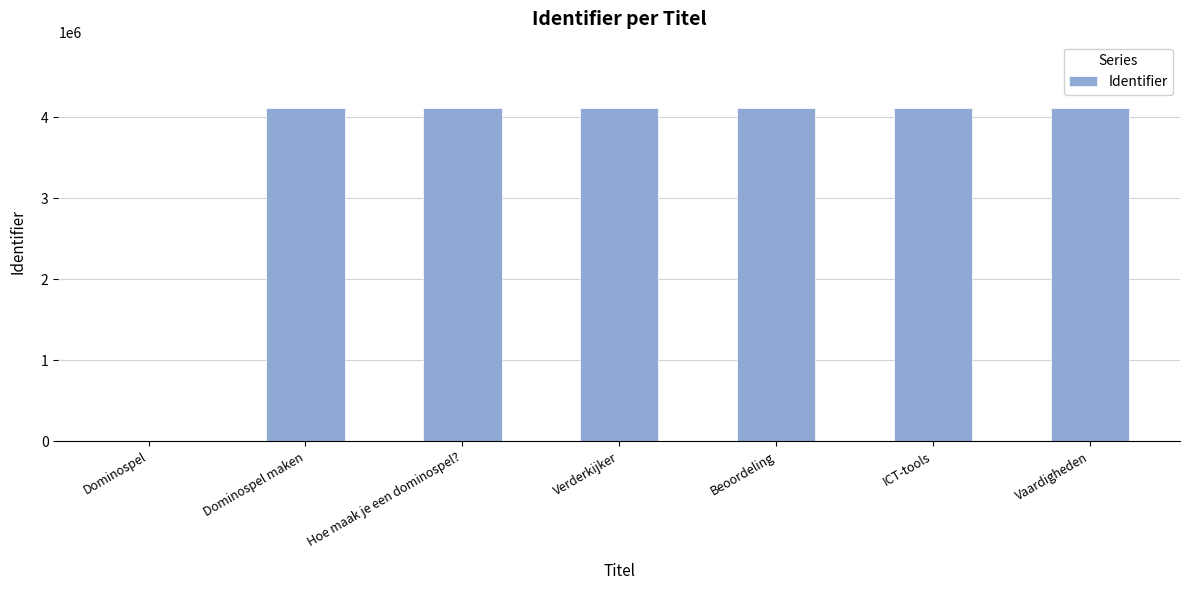

Count the number of data series in this chart.

1